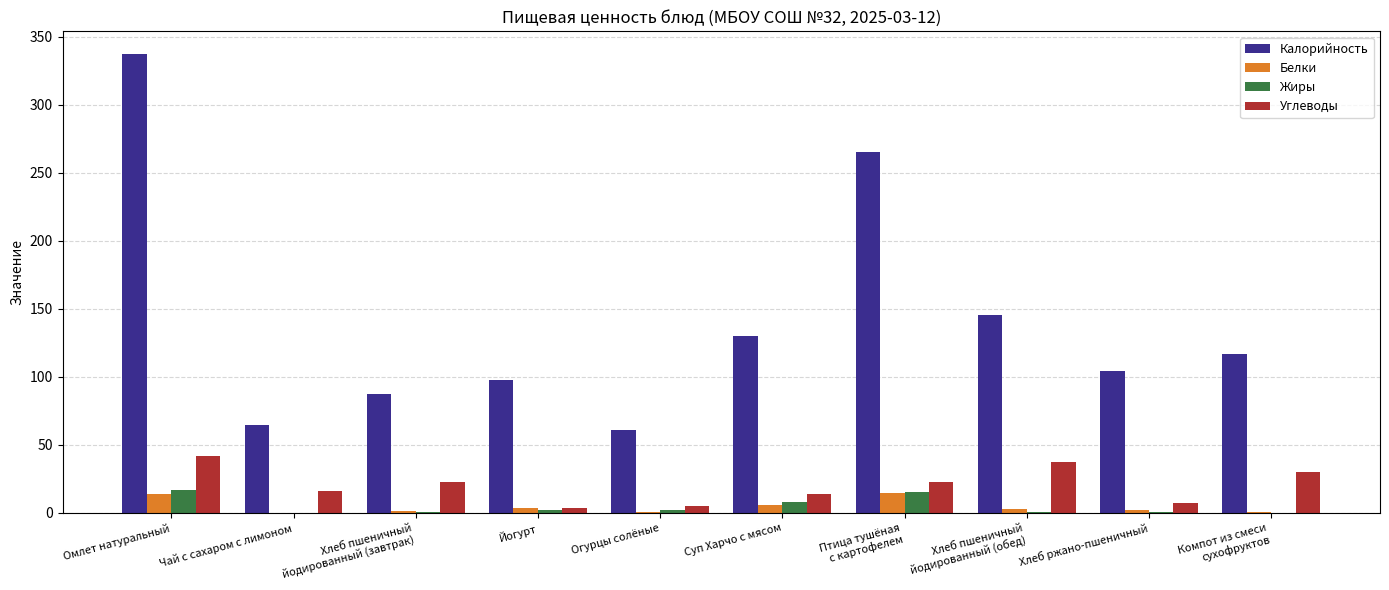

What is the total value across all series at Омлет натуральный?

409.4